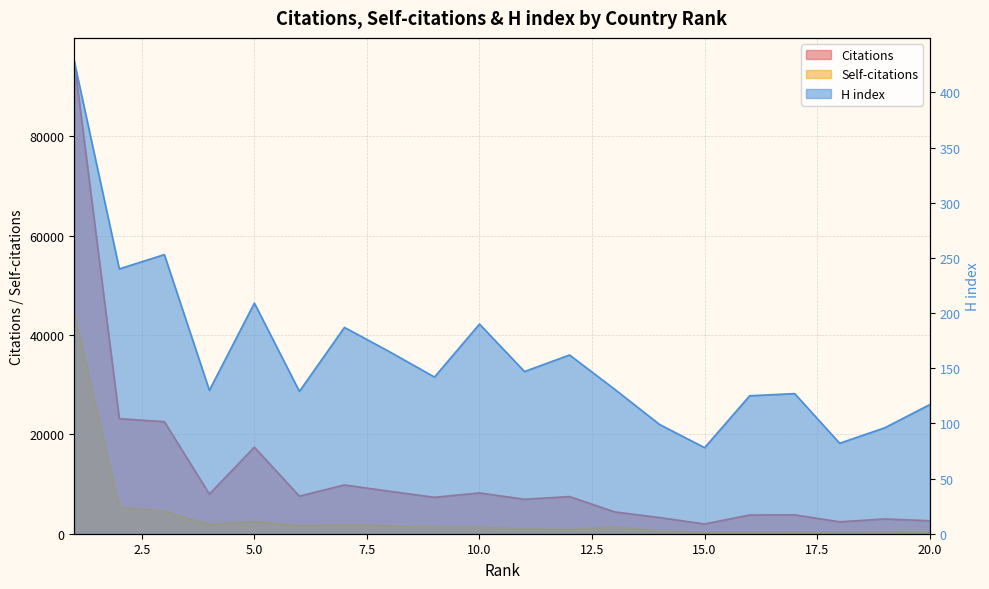

What is the average value of the Citations series?

12366